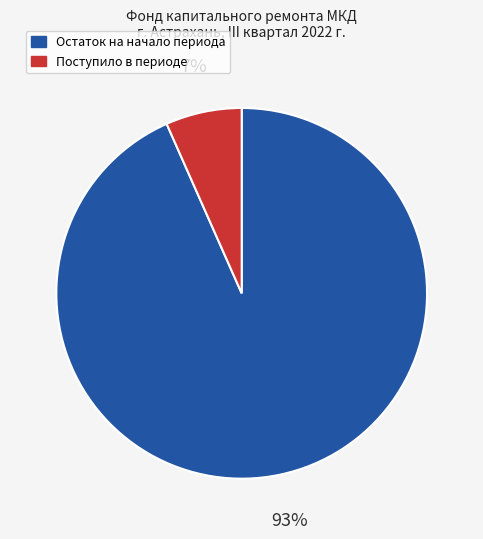

Is there any slice that represents more than half of the pie?

Yes